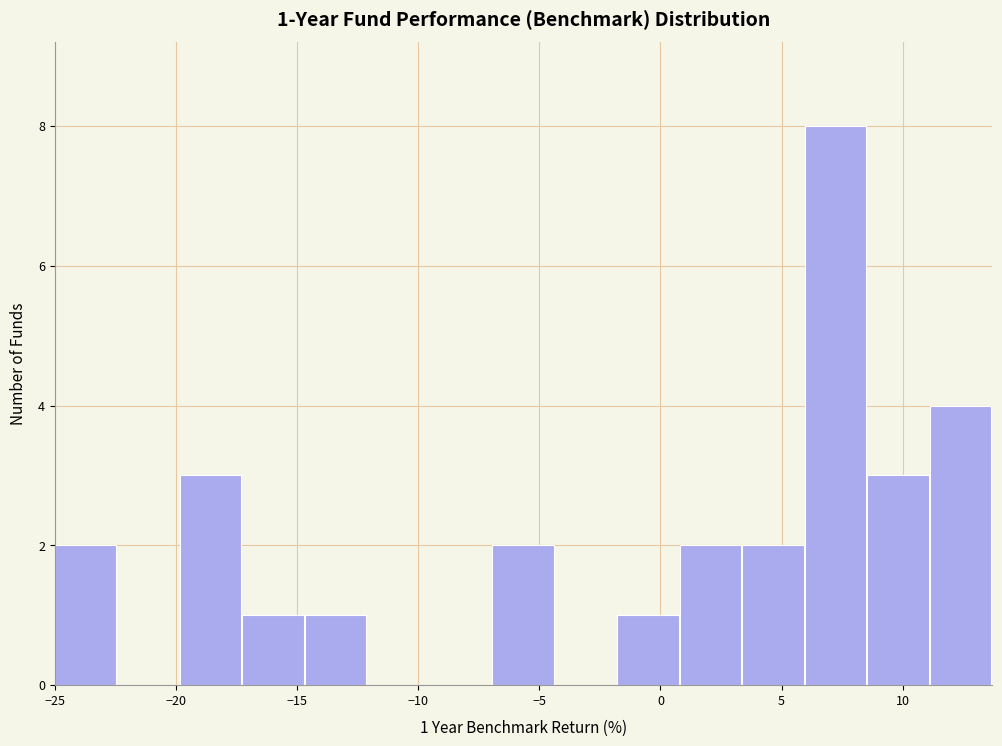

Which range on the x-axis has the tallest bar?

6.0 to 8.5